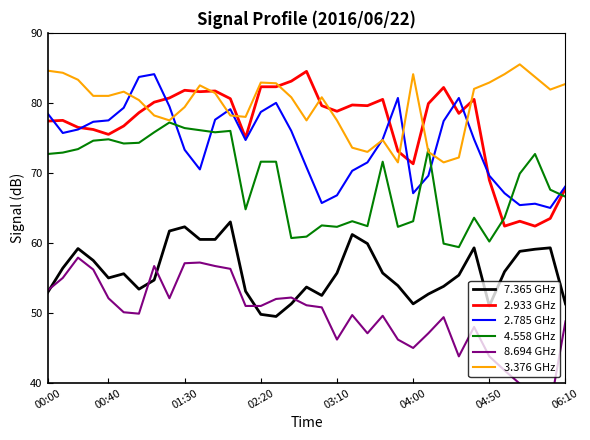

Read the 2.785 GHz value at 22.

74.8